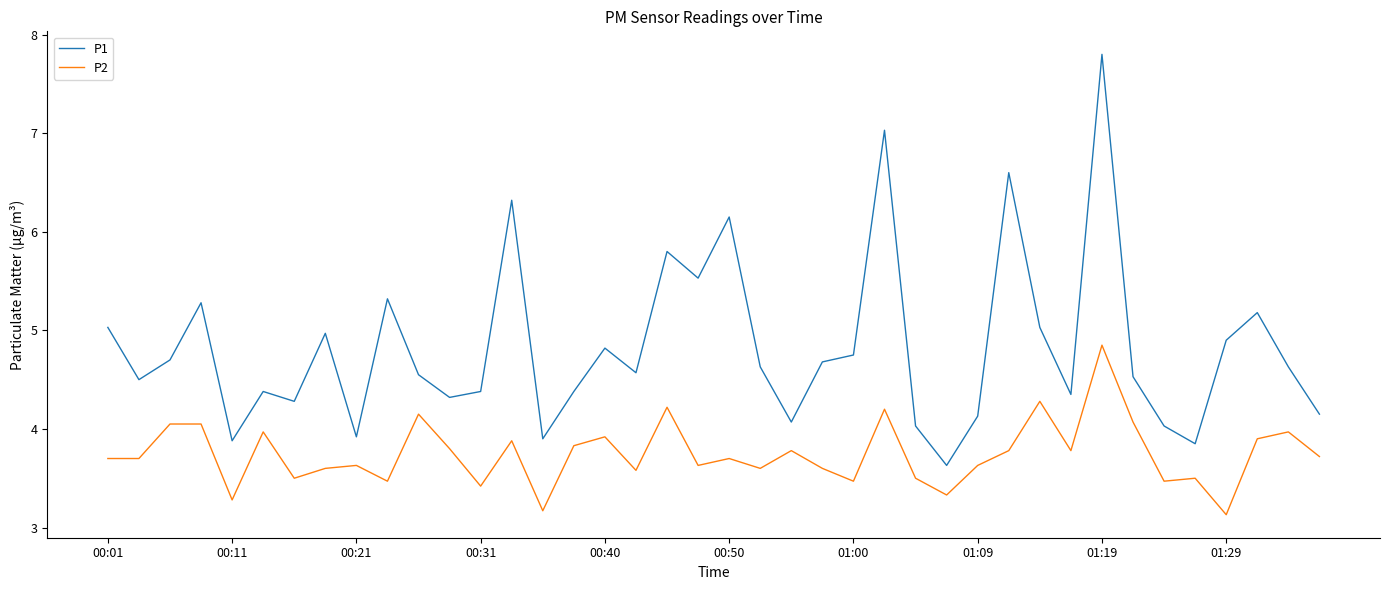

Which series has the widest spread of values?

P1